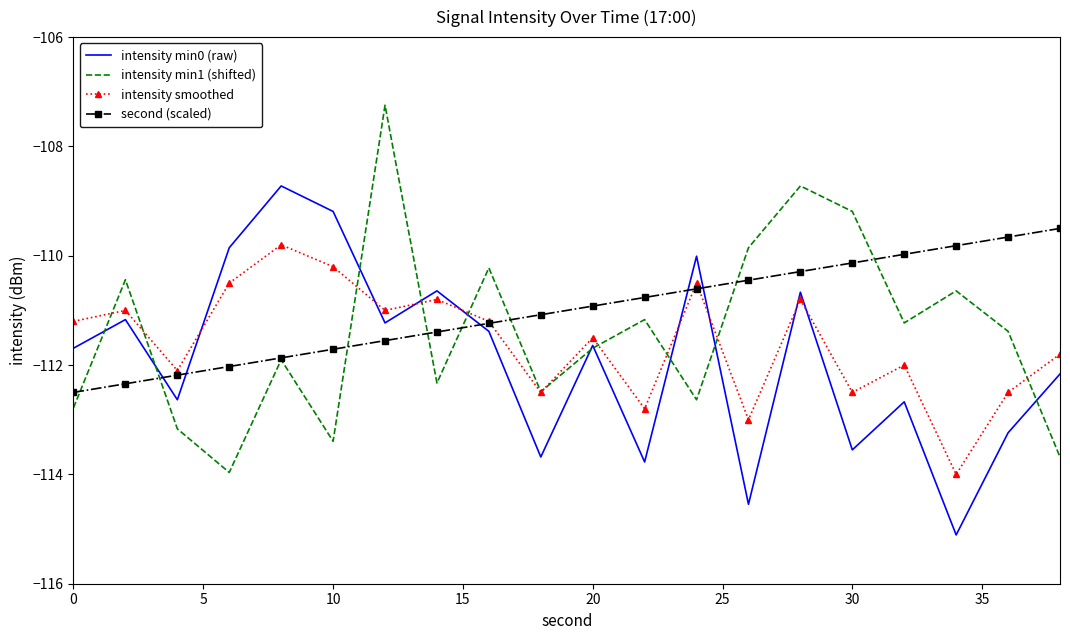

What is the maximum value shown in the chart?

-107.2